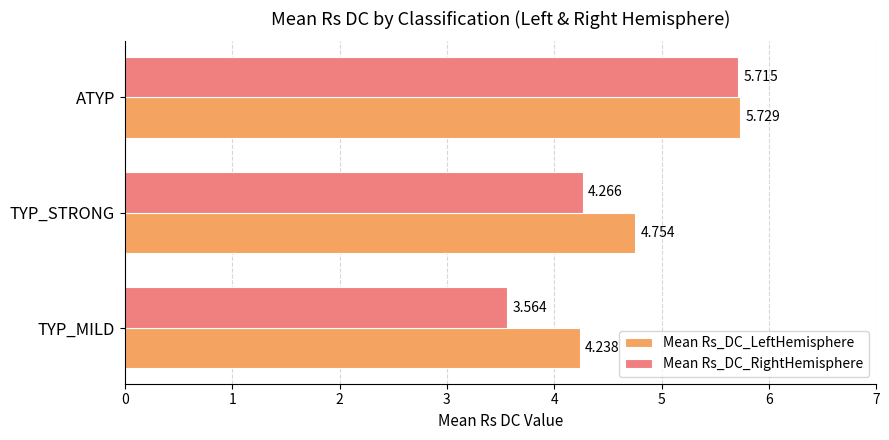

List the series in order of their overall mean, highest first.

Mean Rs_DC_LeftHemisphere, Mean Rs_DC_RightHemisphere